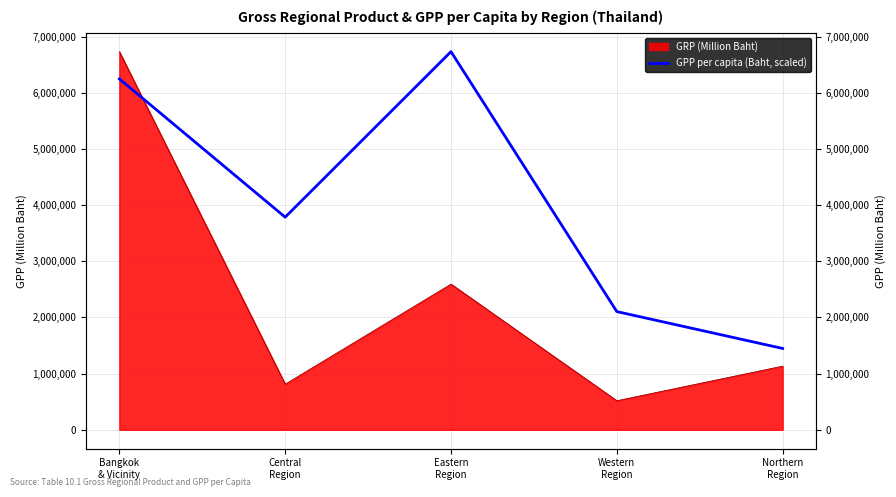

What is the label of the 3rd point from the left?

Eastern
Region